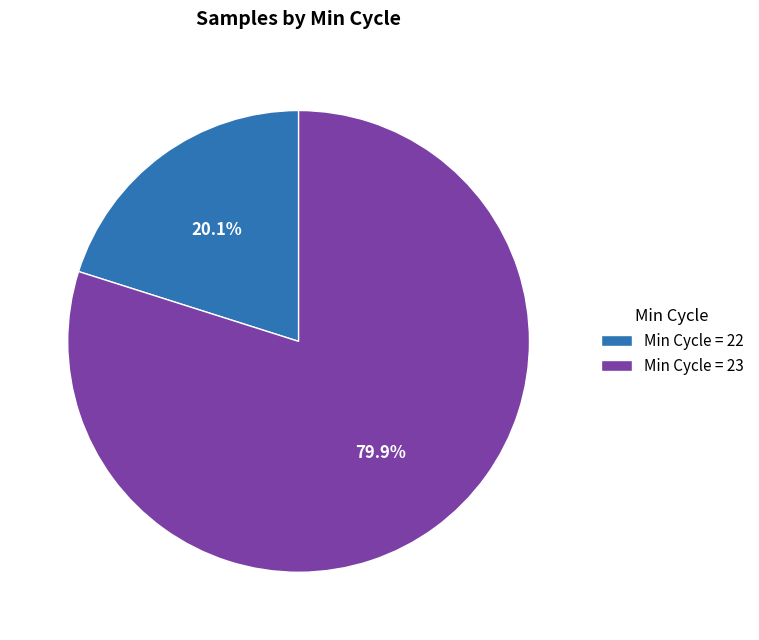

Between Min Cycle = 22 and Min Cycle = 23, which is larger?

Min Cycle = 23